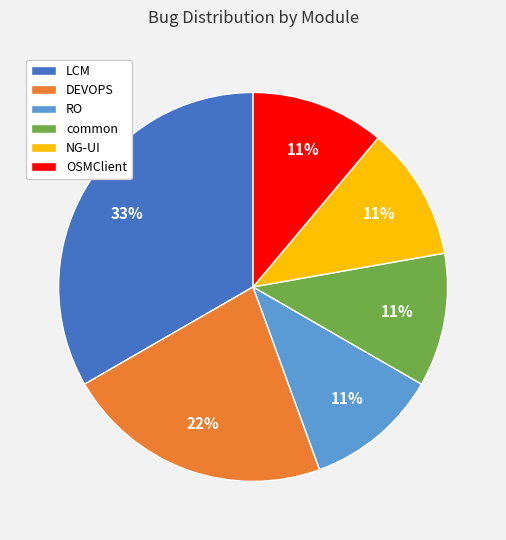

Between LCM and RO, which is larger?

LCM